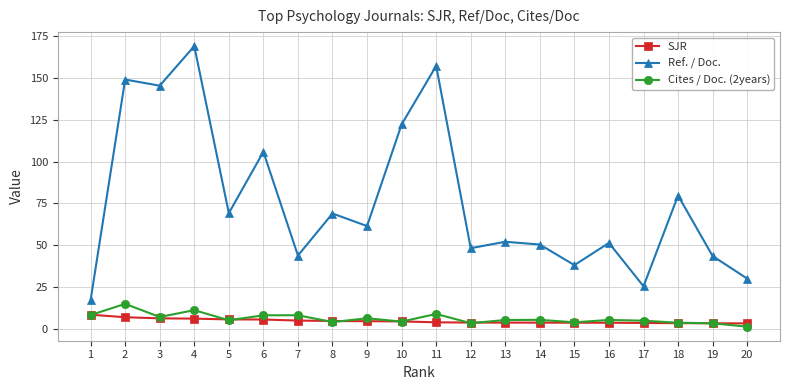

What is the value of the Cites / Doc. (2years) point at the 10th from the left?

4.2